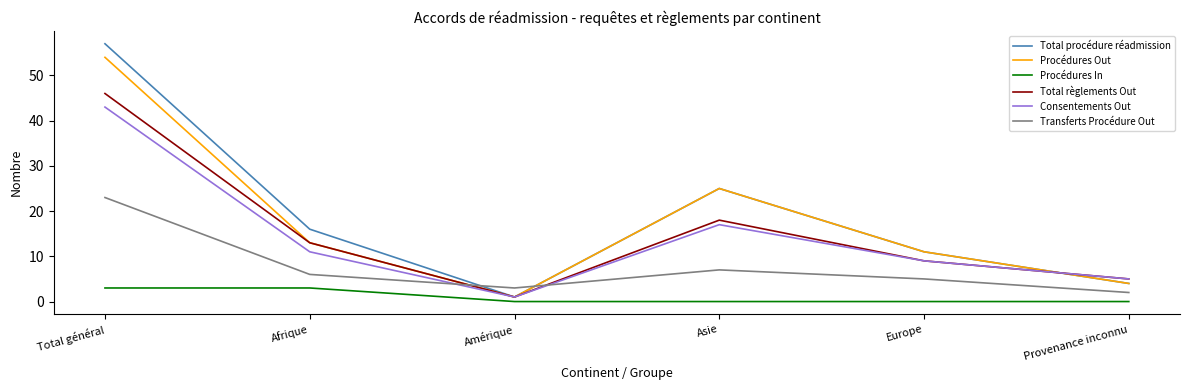

True or false: Procédures In and Transferts Procédure Out intersect in this chart.

False